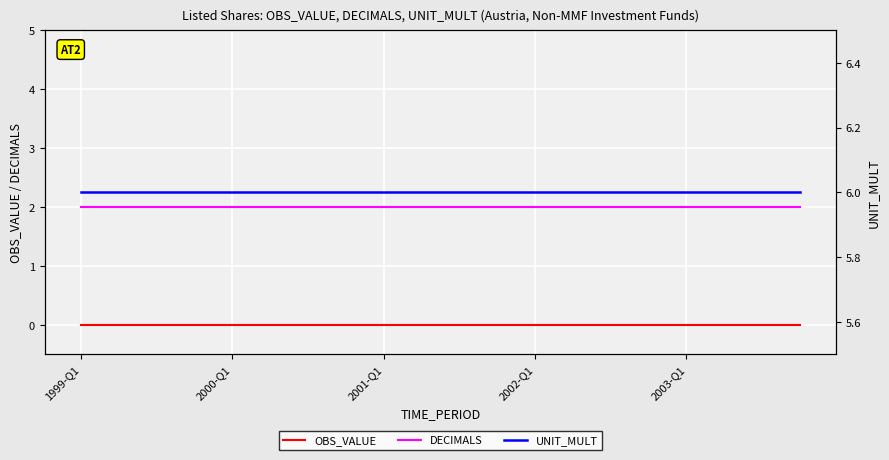

Is this an area chart (filled region under the line)?

No